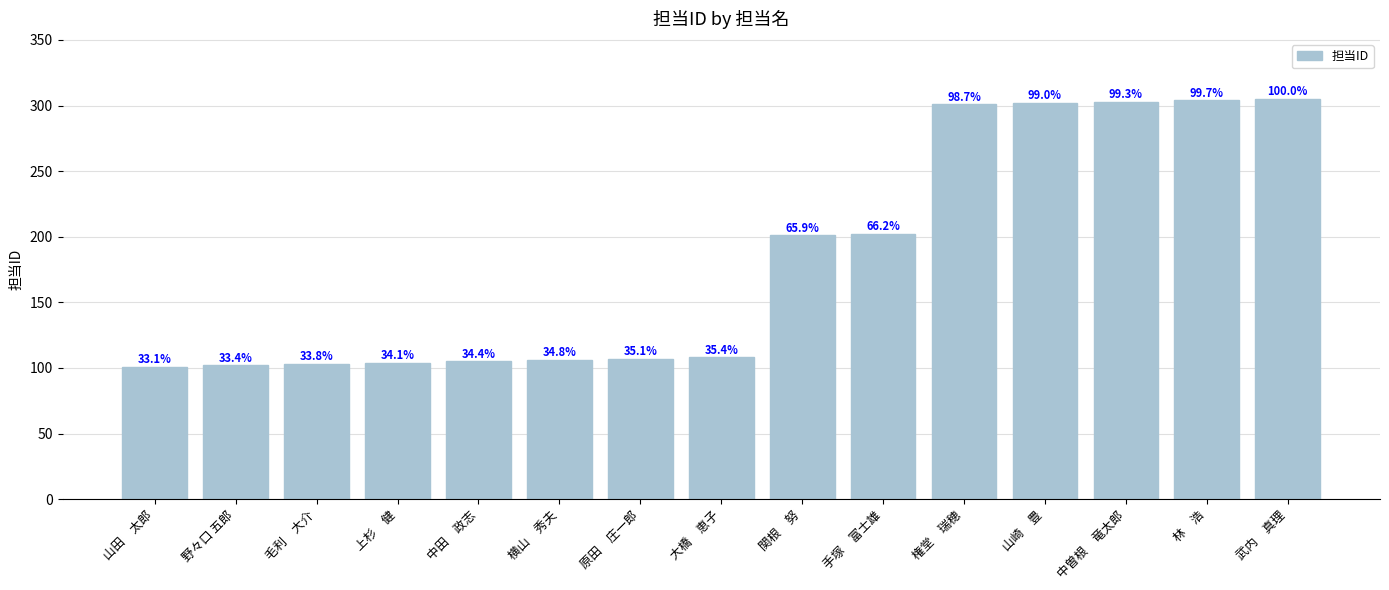

Between 山崎　豊 and 大橋　恵子, which is larger?

山崎　豊